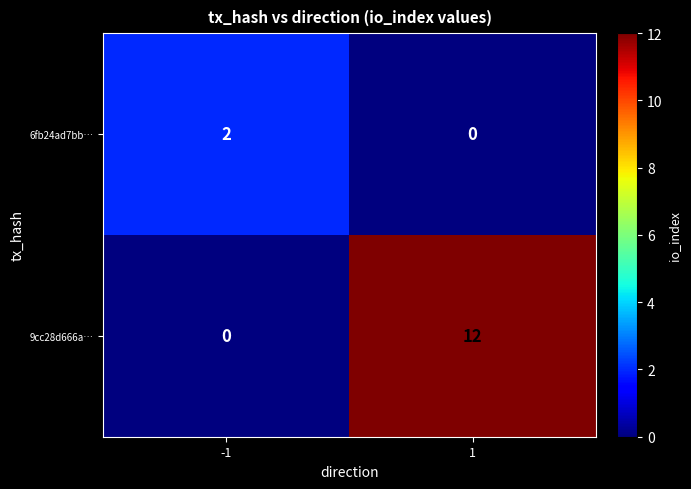

How many distinct data groups are displayed?

2